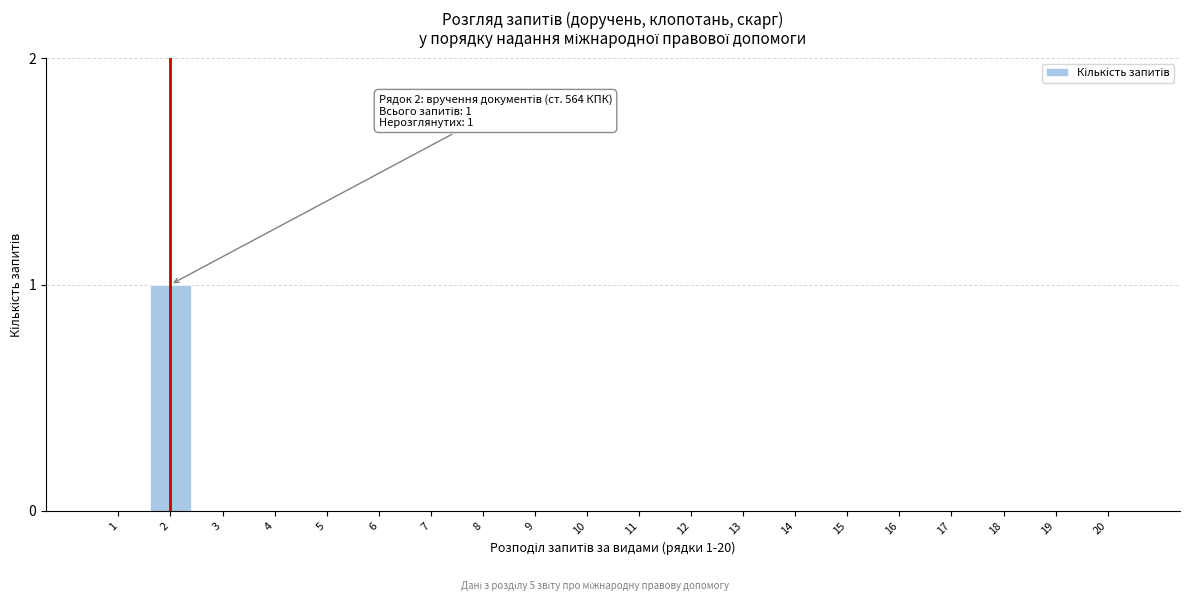

Reading left to right, extract all data points from this chart.

1=0	2=1	3=0	4=0	5=0	6=0	7=0	8=0	9=0	10=0	11=0	12=0	13=0	14=0	15=0	16=0	17=0	18=0	19=0	20=0